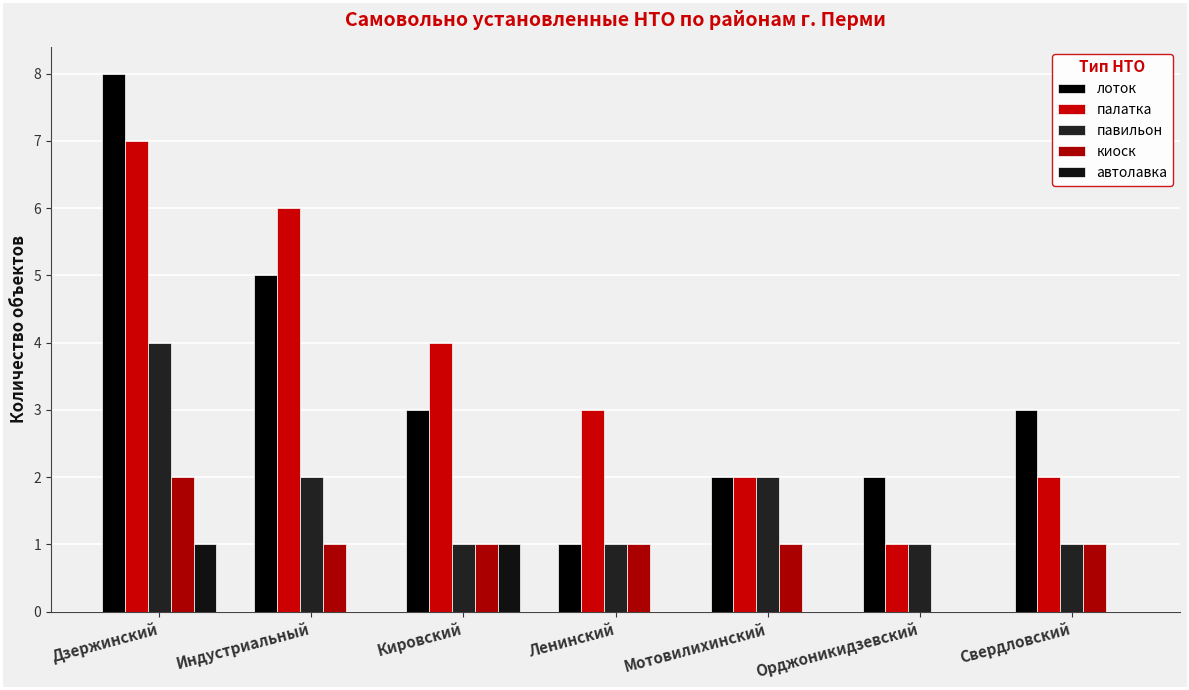

Are the bars grouped side by side (vs. stacked)?

Yes